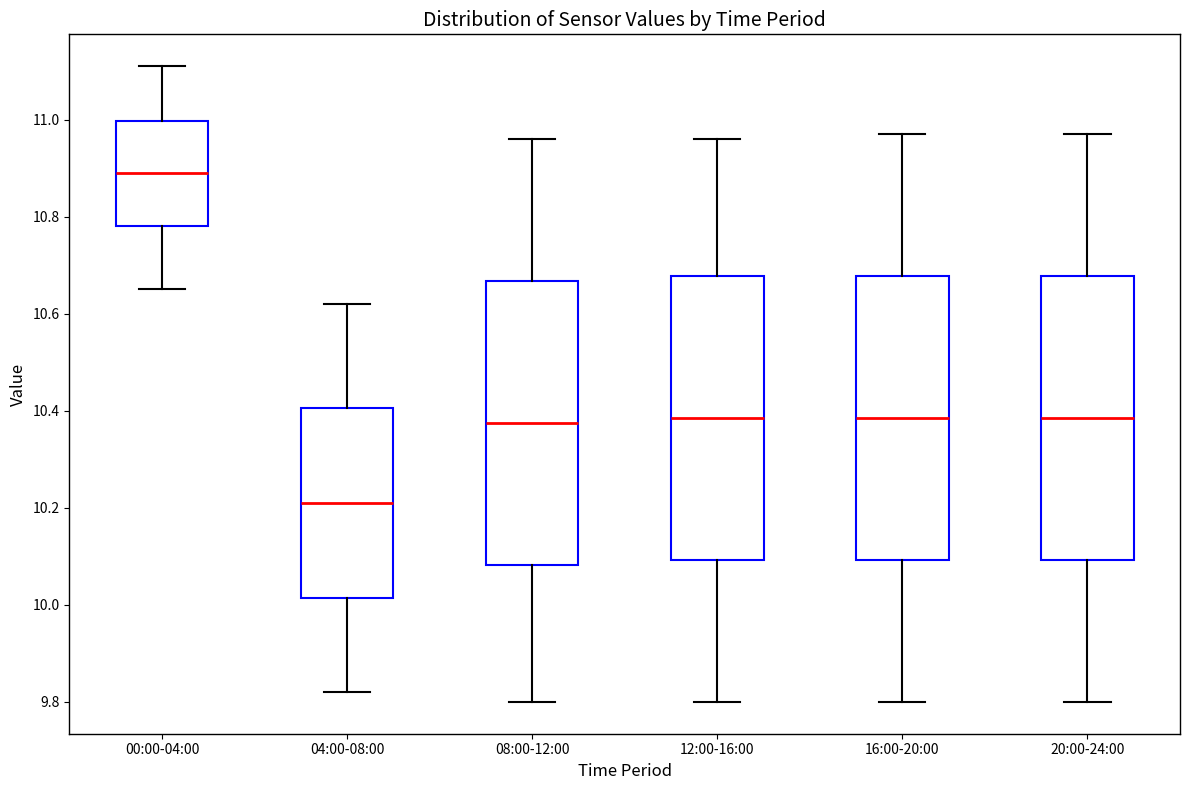

Reading left to right, transcribe this box plot: for each box, give where its median line is, the range the box spans, and where its two whiskers end, as read against the y-axis. The values are not printed on the chart, so give them approximately, as read against the axis.

00:00-04:00: median 10.90, box 10.78 to 11.00, whiskers 10.66 to 11.12
04:00-08:00: median 10.22, box 10.02 to 10.40, whiskers 9.82 to 10.62
08:00-12:00: median 10.38, box 10.08 to 10.66, whiskers 9.80 to 10.96
12:00-16:00: median 10.38, box 10.10 to 10.68, whiskers 9.80 to 10.96
16:00-20:00: median 10.38, box 10.10 to 10.68, whiskers 9.80 to 10.98
20:00-24:00: median 10.38, box 10.10 to 10.68, whiskers 9.80 to 10.98